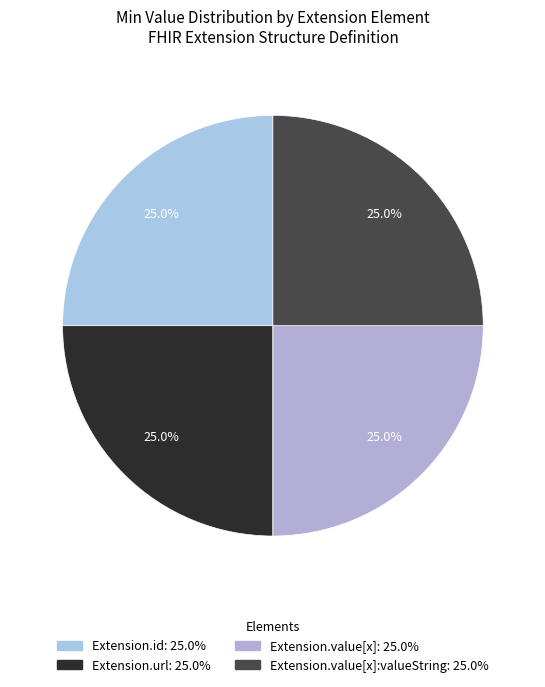

Count the number of slices in the pie.

4